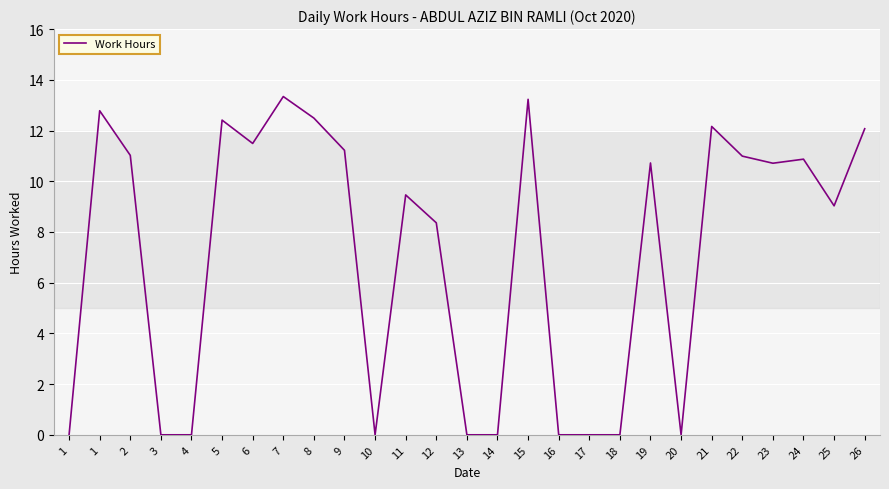

How many lines are shown in the chart?

1